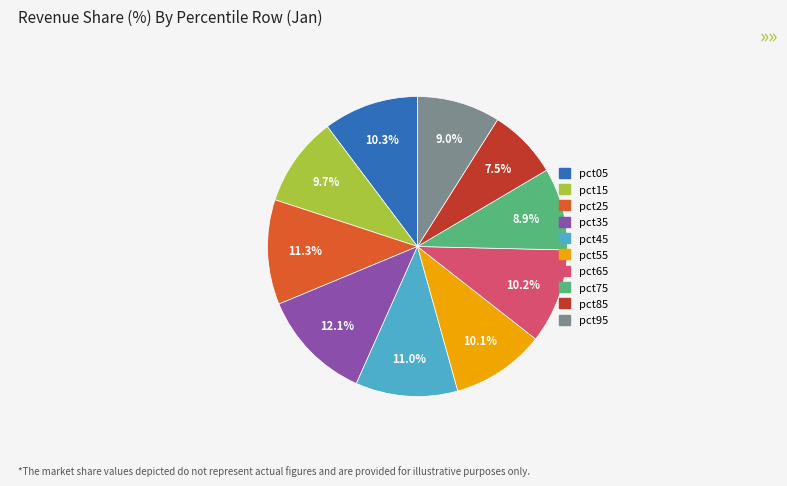

How many slices are in this pie chart?

10